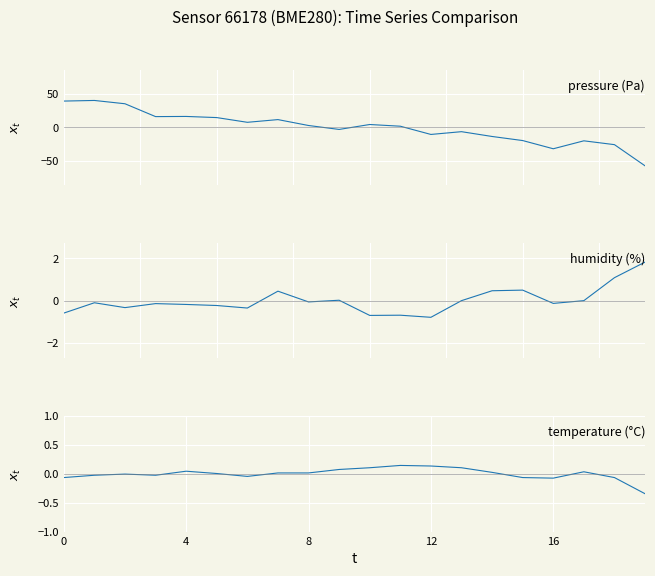

True or false: humidity has a value of 1.1 at 18.

True